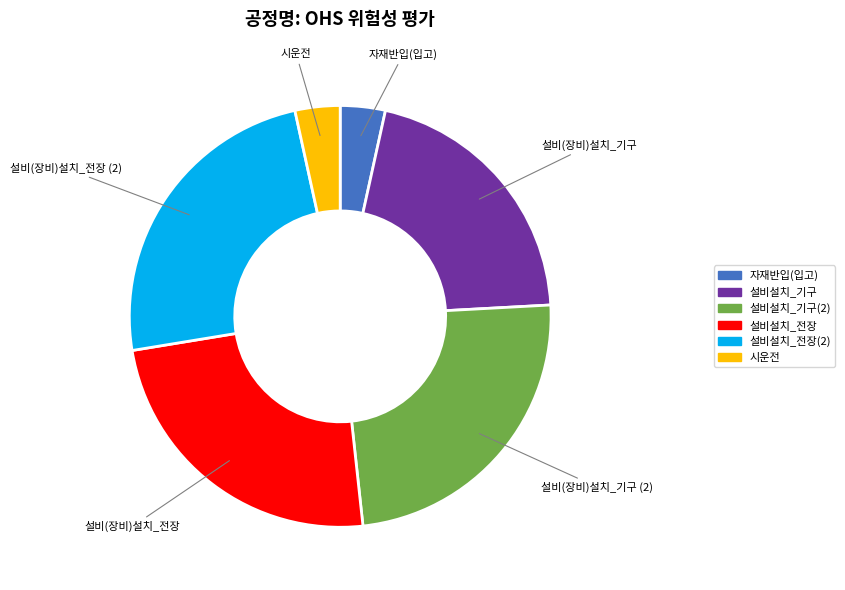

Is there any slice that represents more than half of the pie?

No